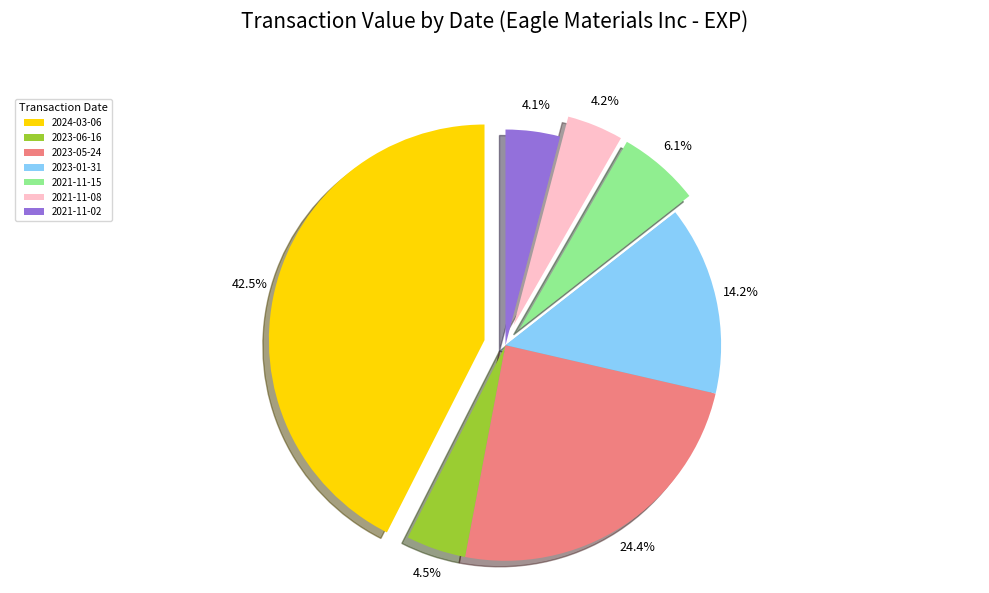

How many slices are in this pie chart?

7